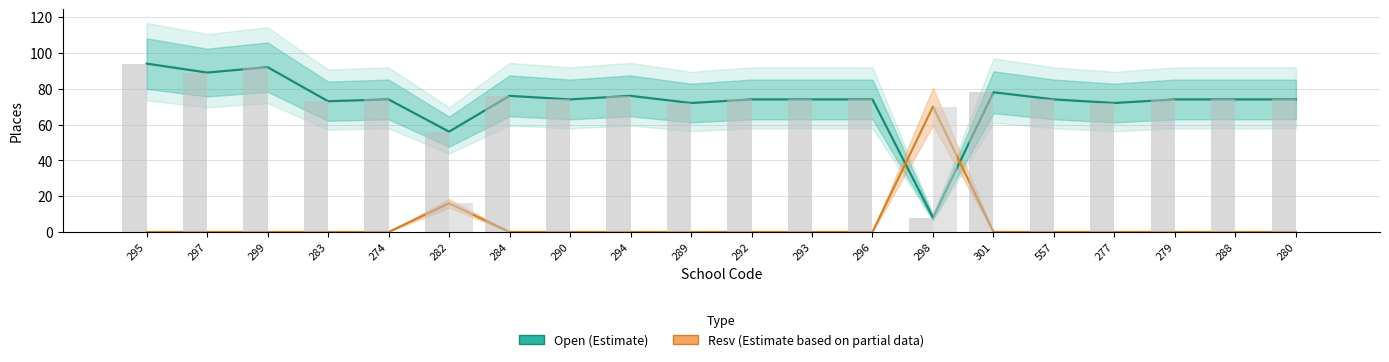

What are all the series names shown in the legend?

Open (Estimate), Resv (Estimate based on partial data)